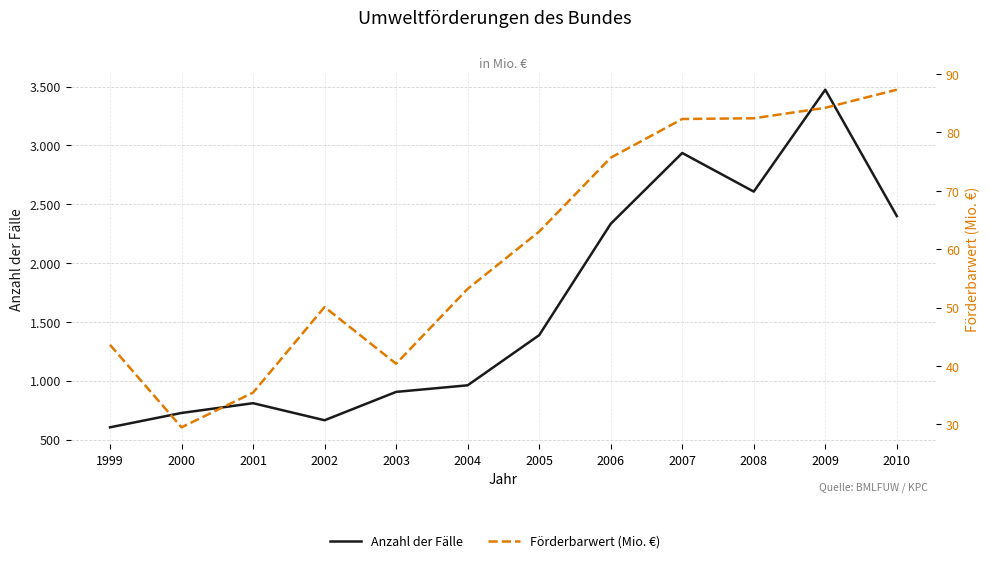

Between 2009 and 2010, which series saw the biggest shift?

Anzahl der Fälle